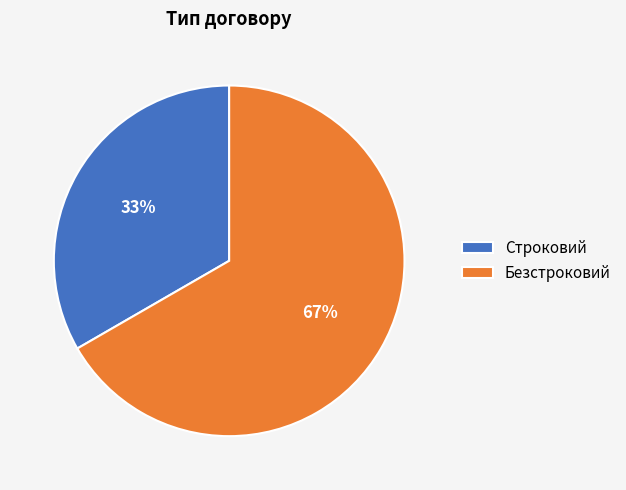

To the nearest percent, what portion does Строковий represent?

33%